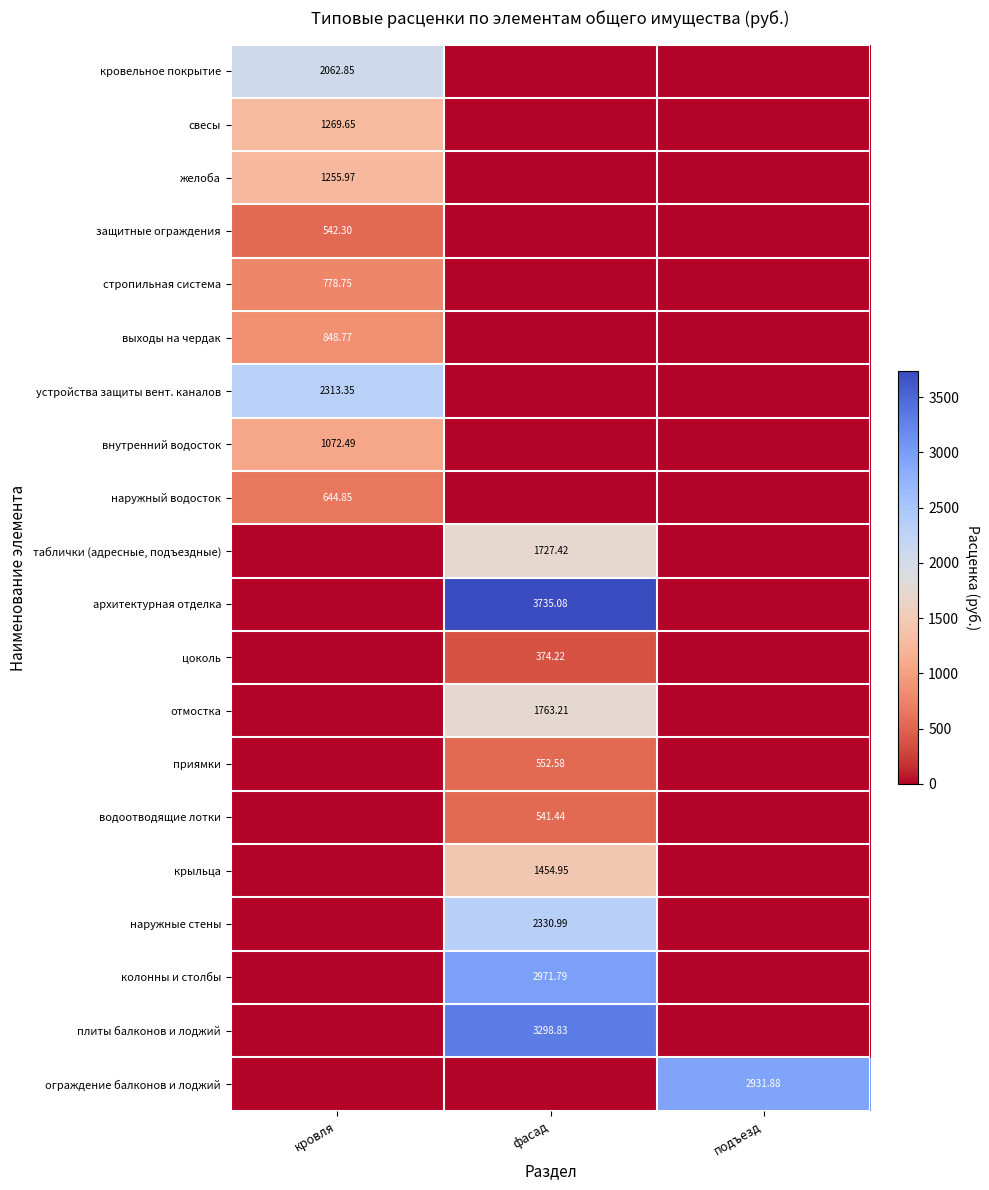

Is it true that приямки equals -384.3 at кровля?

False